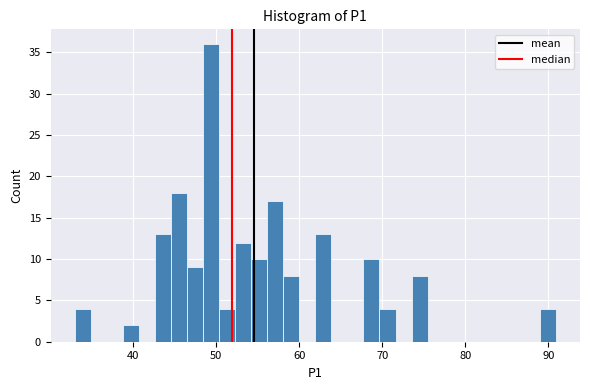

Around what value on the x-axis is the tallest bar? Give the approximate position of its centre, as read against the axis.

49